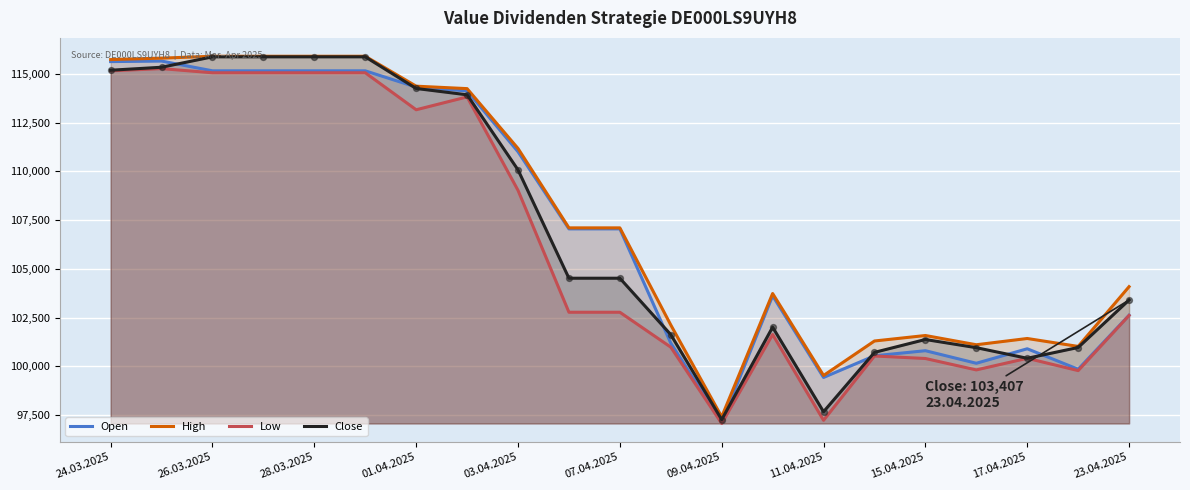

What are all the series names shown in the legend?

Open, High, Low, Close